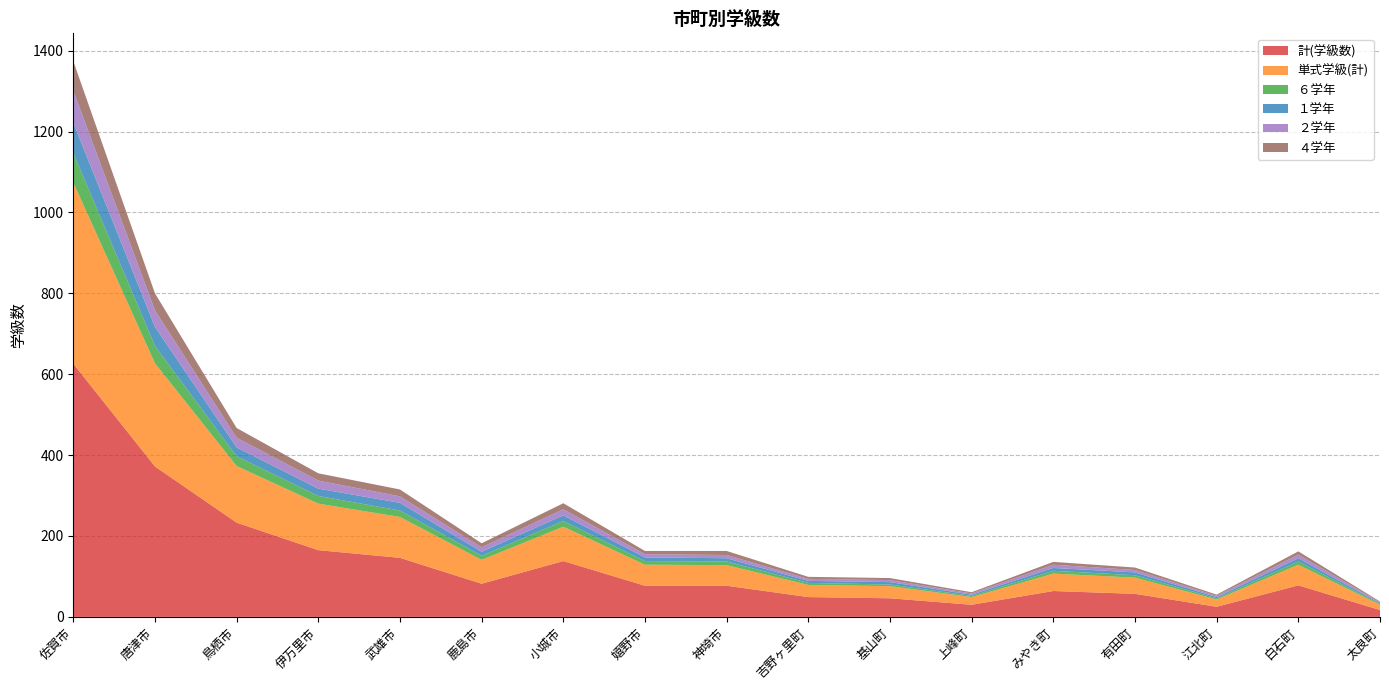

Reading right to left, extract all data points from this chart.

計(学級数): 太良町=17	白石町=78	江北町=25	有田町=57	みやき町=64	上峰町=30	基山町=46	吉野ヶ里町=49	神埼市=77	嬉野市=77	小城市=138	鹿島市=82	武雄市=146	伊万里市=165	鳥栖市=233	唐津市=372	佐賀市=626
単式学級(計): 太良町=13	白石町=51	江北町=18	有田町=40	みやき町=43	上峰町=19	基山町=30	吉野ヶ里町=30	神埼市=51	嬉野市=52	小城市=85	鹿島市=59	武雄市=101	伊万里市=115	鳥栖市=140	唐津市=255	佐賀市=448
６学年: 太良町=2	白石町=8	江北町=3	有田町=6	みやき町=7	上峰町=3	基山町=4	吉野ヶ里町=5	神埼市=9	嬉野市=9	小城市=14	鹿島市=10	武雄市=16	伊万里市=19	鳥栖市=24	唐津市=43	佐賀市=73
１学年: 太良町=2	白石町=8	江北町=3	有田町=7	みやき町=7	上峰町=3	基山町=6	吉野ヶ里町=5	神埼市=8	嬉野市=9	小城市=14	鹿島市=10	武雄市=19	伊万里市=18	鳥栖市=22	唐津市=47	佐賀市=75
２学年: 太良町=2	白石町=9	江北町=3	有田町=6	みやき町=8	上峰町=3	基山町=5	吉野ヶ里町=5	神埼市=8	嬉野市=8	小城市=15	鹿島市=11	武雄市=16	伊万里市=20	鳥栖市=24	唐津市=41	佐賀市=79
４学年: 太良町=2	白石町=8	江北町=3	有田町=6	みやき町=7	上峰町=3	基山町=5	吉野ヶ里町=5	神埼市=10	嬉野市=8	小城市=15	鹿島市=10	武雄市=17	伊万里市=18	鳥栖市=24	唐津市=42	佐賀市=73